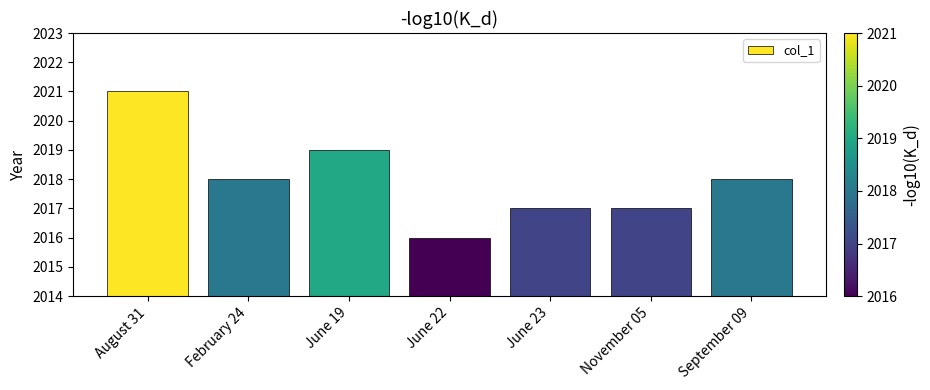

Is it true that the value at June 23 is 2017?

True